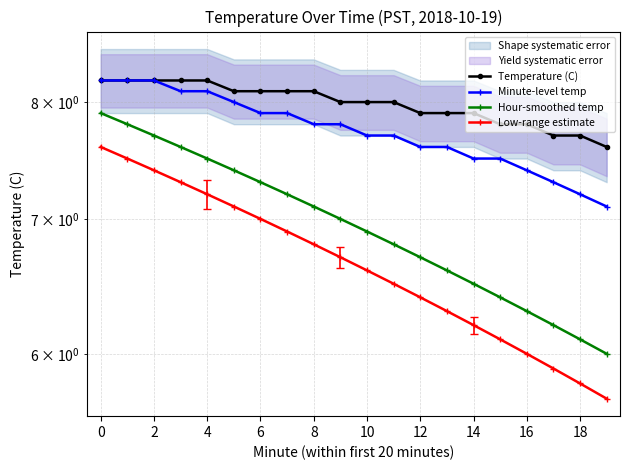

Which series has the largest total across all categories?

Temperature (C)